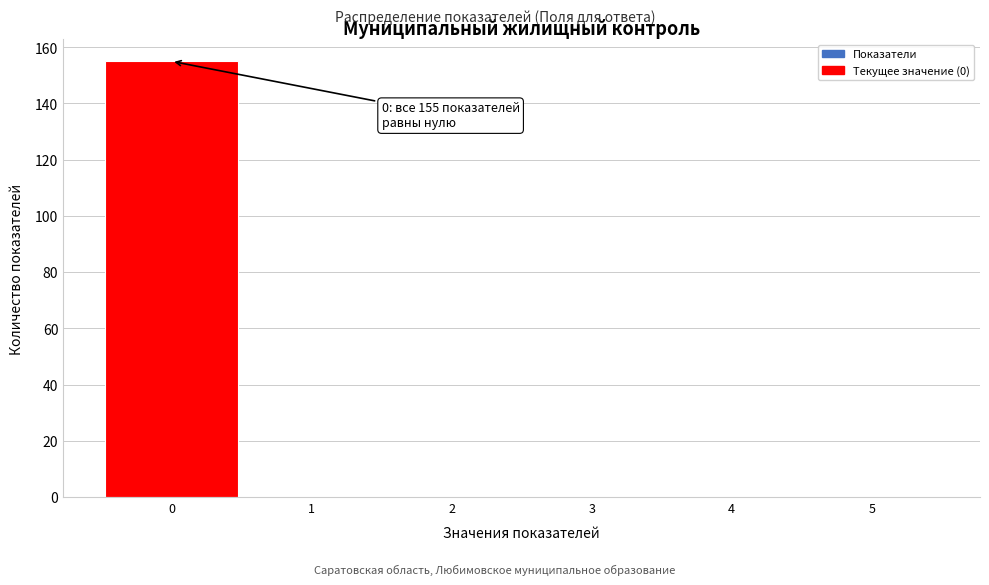

Which range on the x-axis has the tallest bar?

-0.5 to 0.5